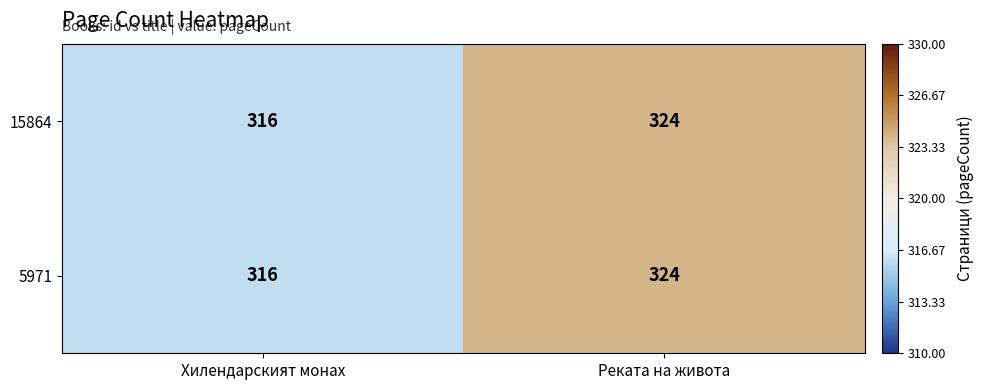

How many series are shown in this chart?

2